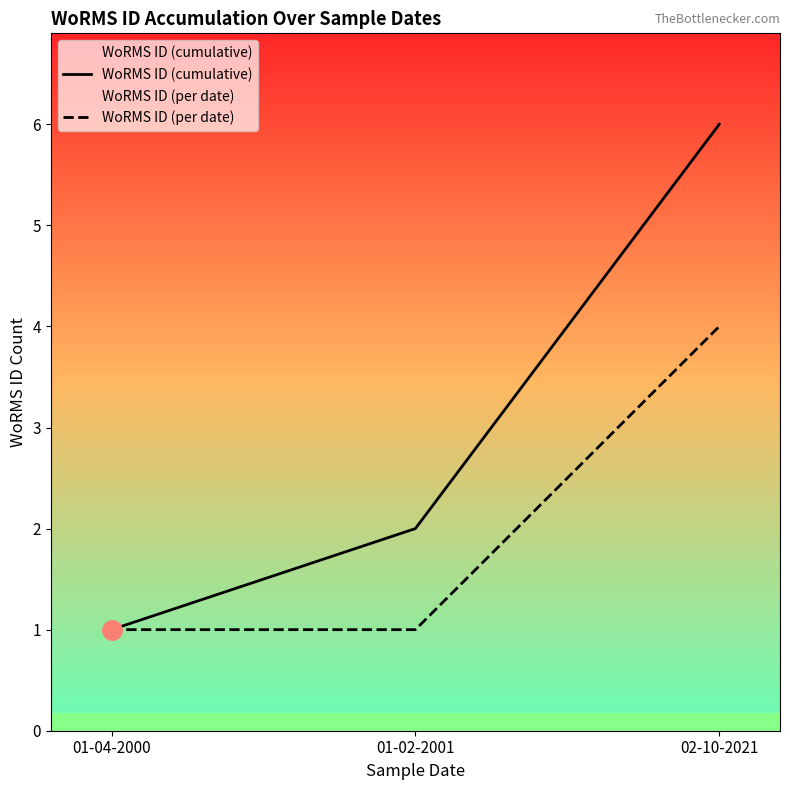

What is the lowest value of the WoRMS ID (cumulative) series?

1